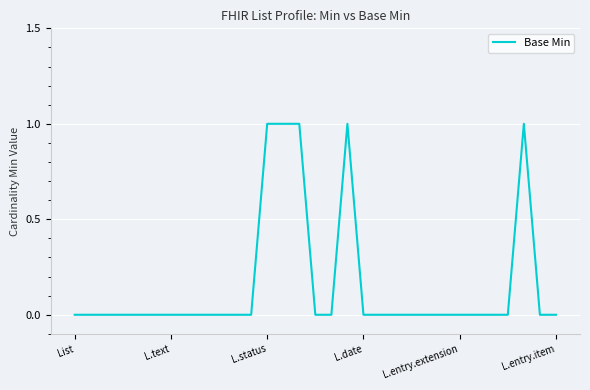

What is the sum of all values?

5